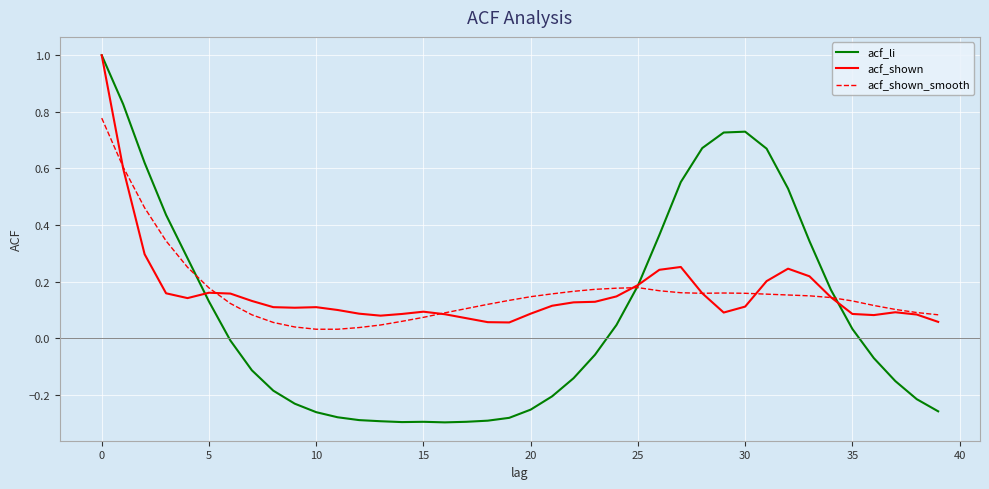

Which series has the widest spread of values?

acf_li